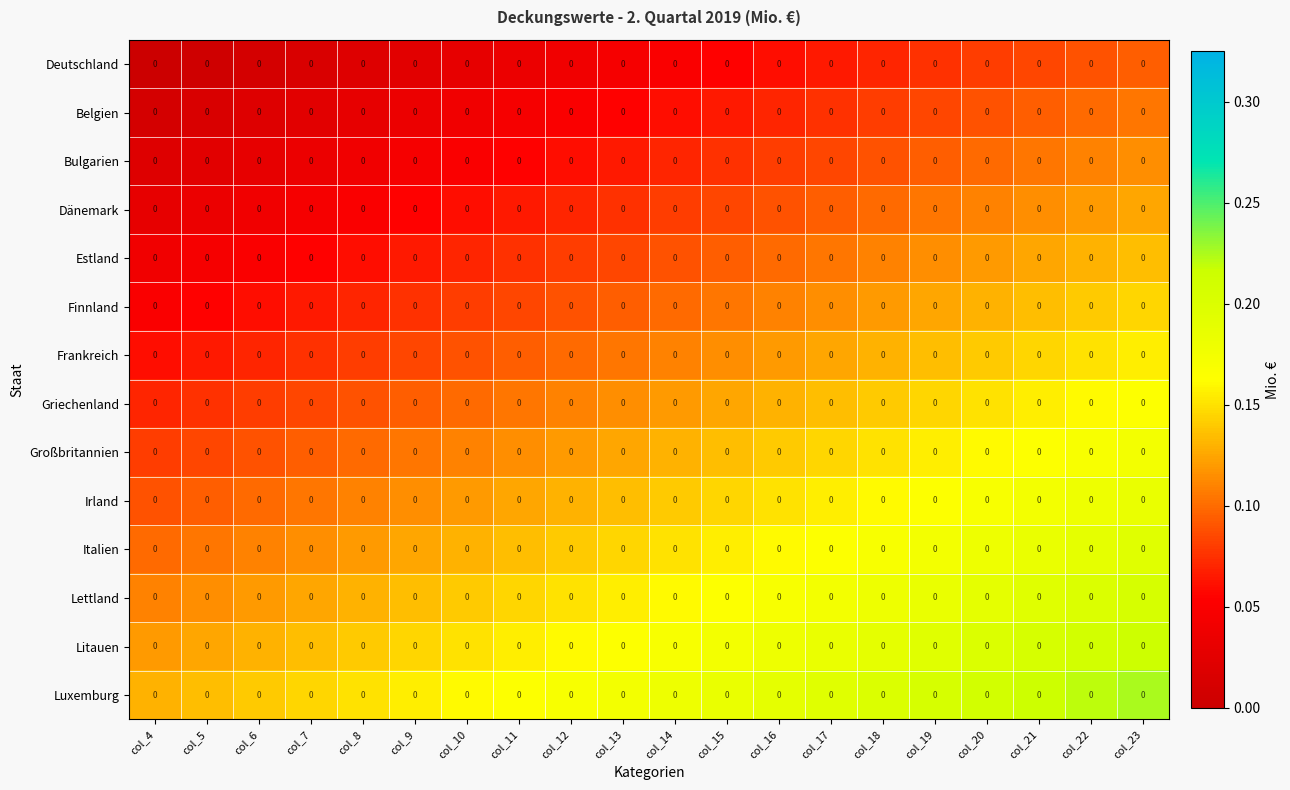

At which category is the sum across all series the highest?

col_23